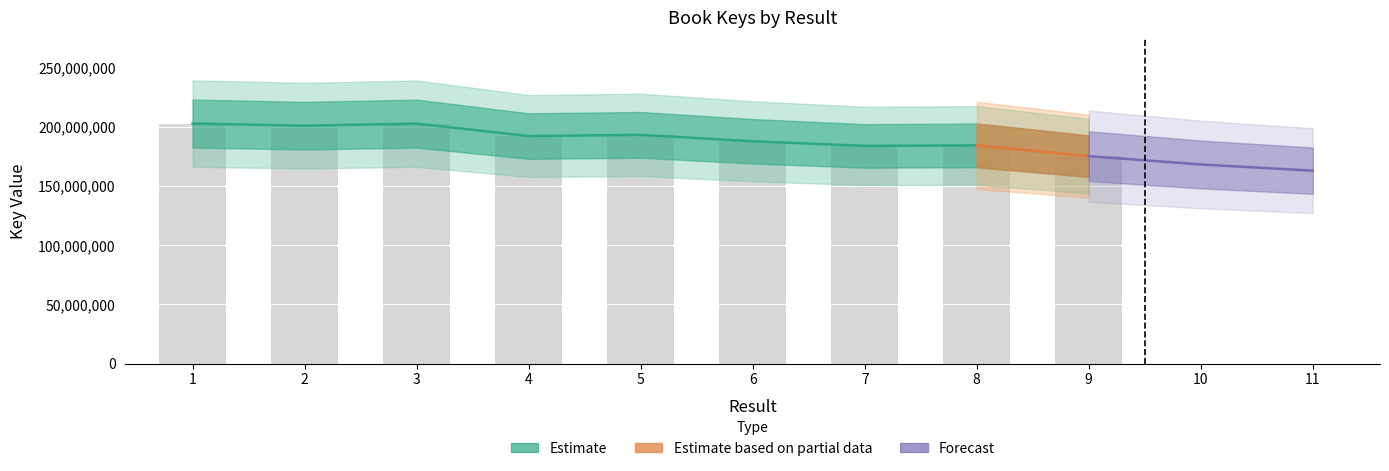

The value at 1 is 356873551. True or false?

False